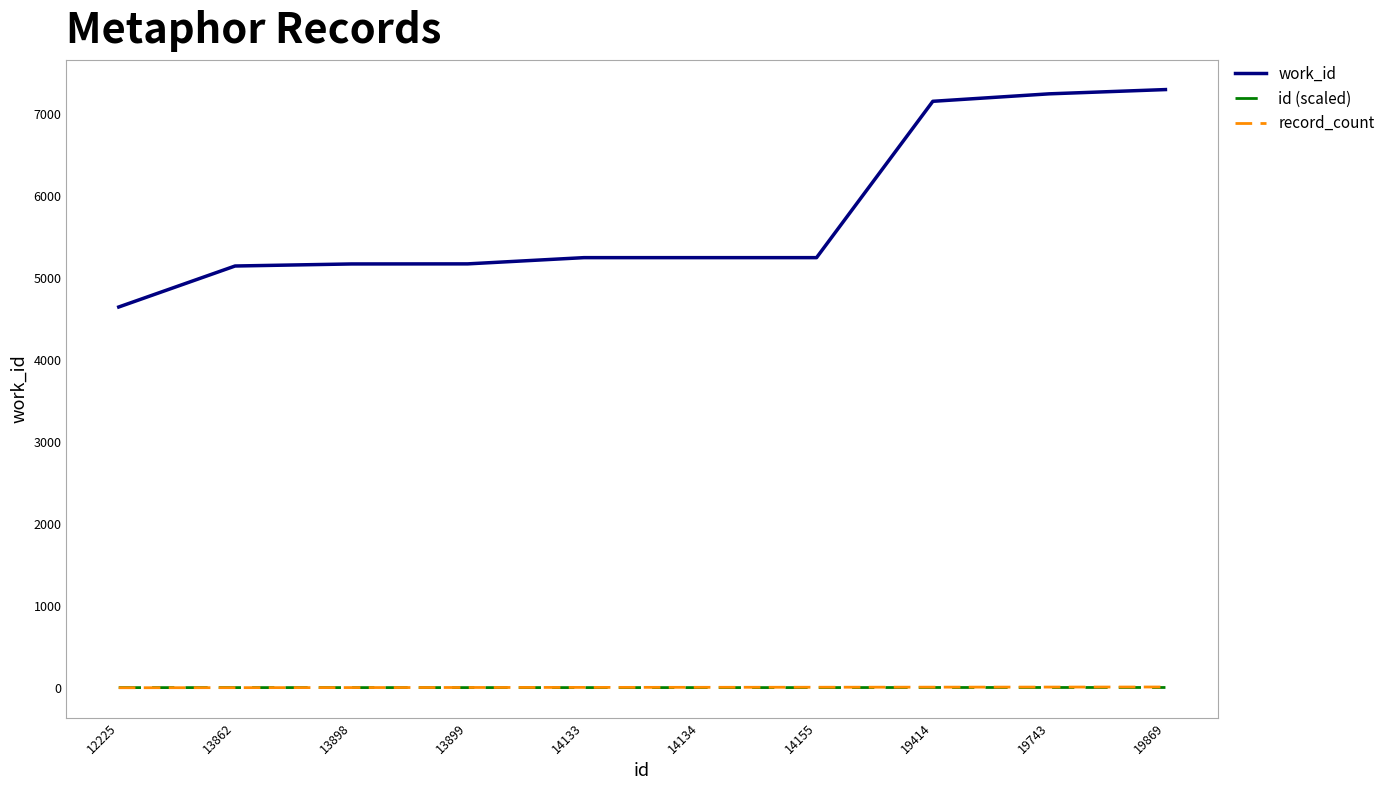

What is the smallest value displayed?

1.0